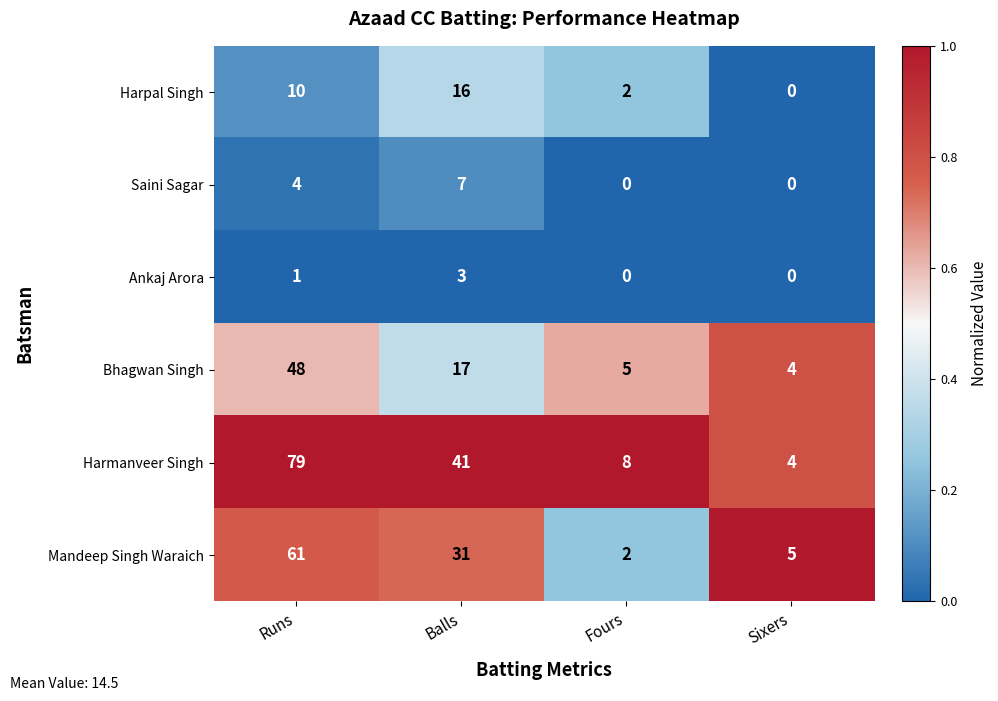

Is it true that Ankaj Arora equals 3 at Balls?

True